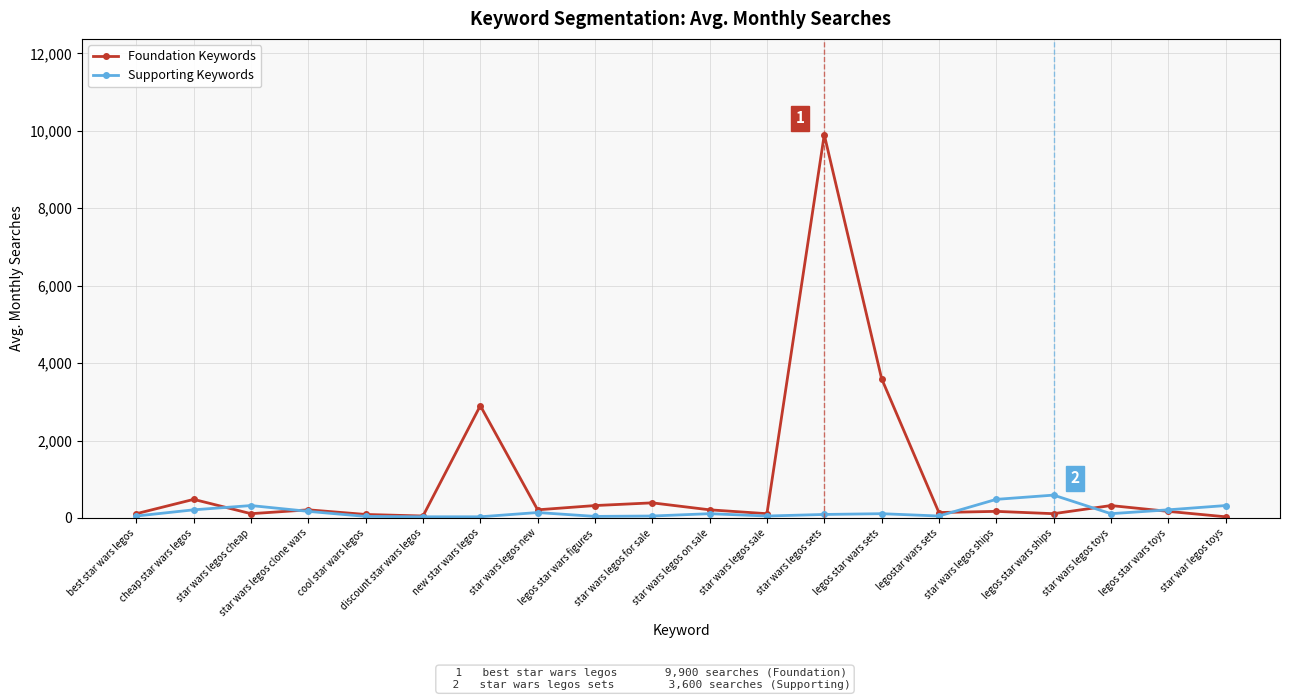

At which label does Foundation Keywords first exceed 210?

cheap star wars legos